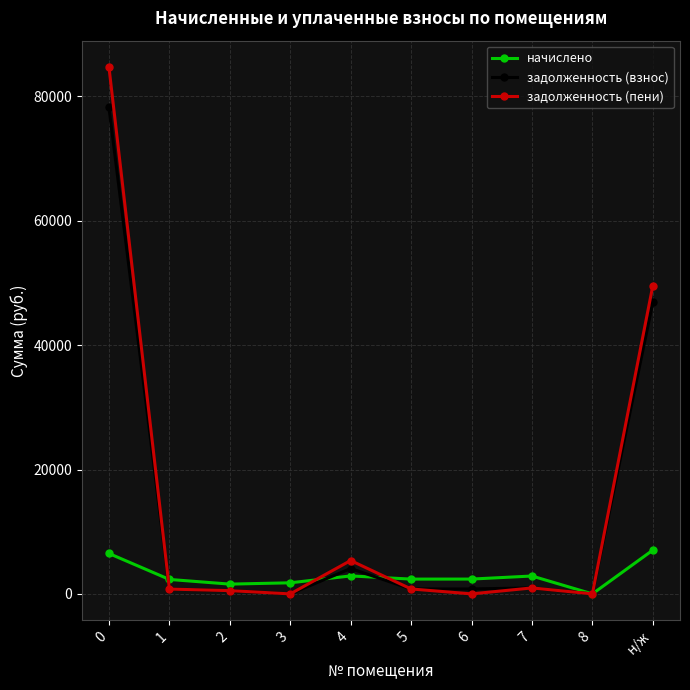

The value of начислено at 5 is 2379.2. True or false?

True